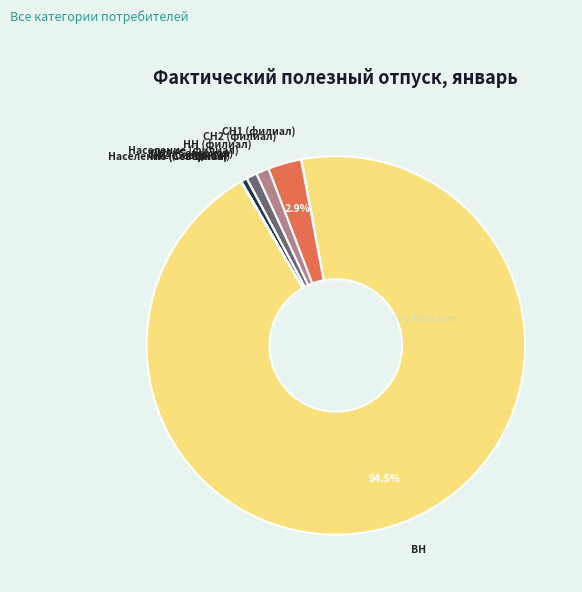

Which category accounts for the majority?

ВН